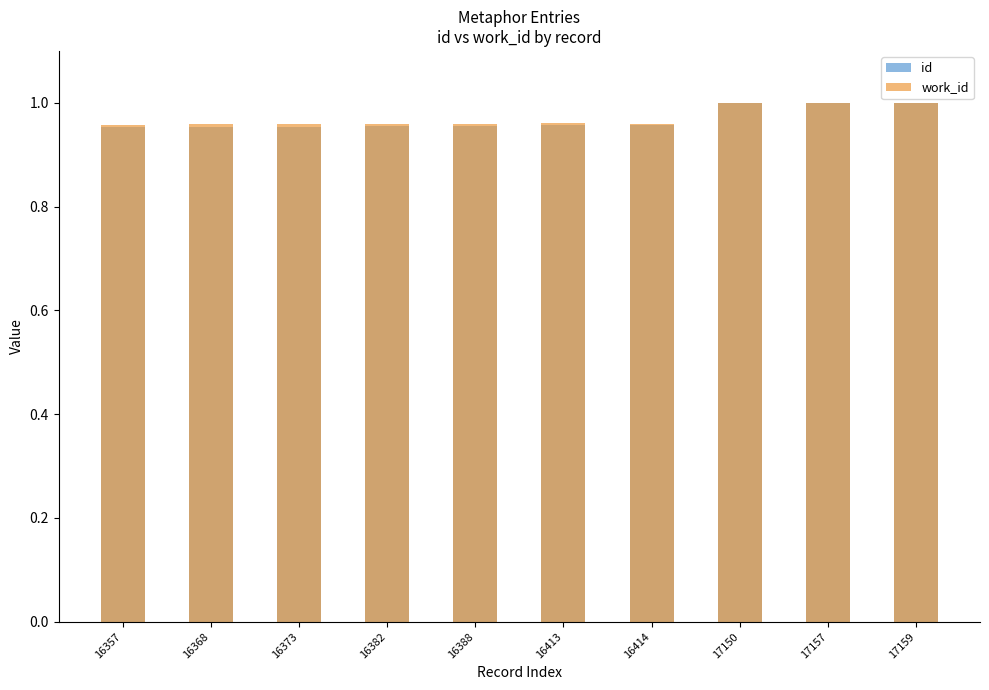

Reading left to right, list all the values displayed in this chart.

id: 16357=1.0	16368=1.0	16373=1.0	16382=1.0	16388=1.0	16413=1.0	16414=1.0	17150=1.0	17157=1.0	17159=1.0
work_id: 16357=1.0	16368=1.0	16373=1.0	16382=1.0	16388=1.0	16413=1.0	16414=1.0	17150=1.0	17157=1.0	17159=1.0